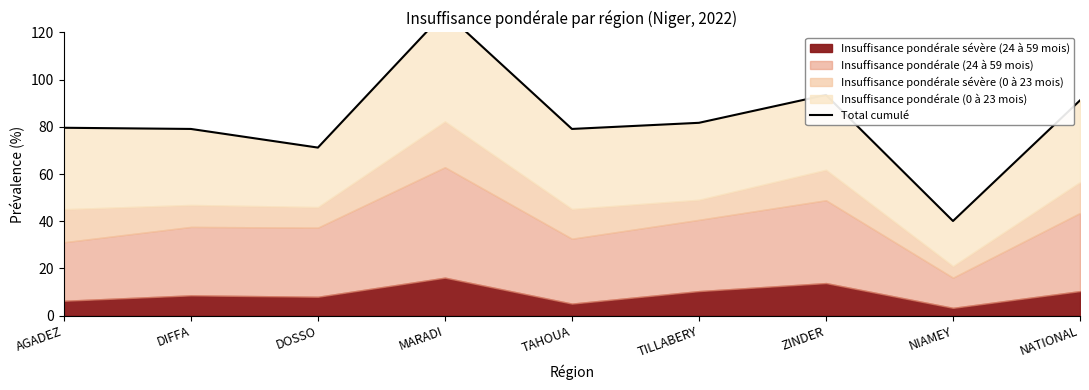

Reading left to right, list all the values displayed in this chart.

79.6	79.1	71.2	128.5	79.1	81.7	93.5	40.1	91.2